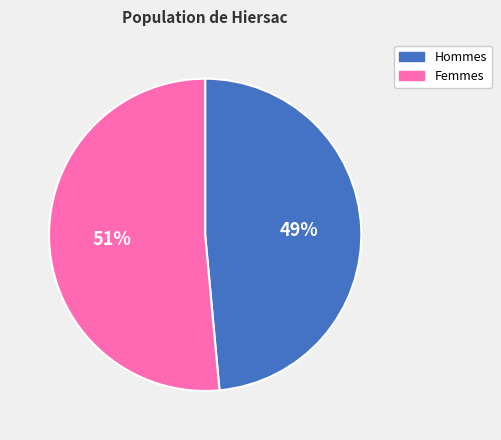

Does any single category account for the majority?

Yes